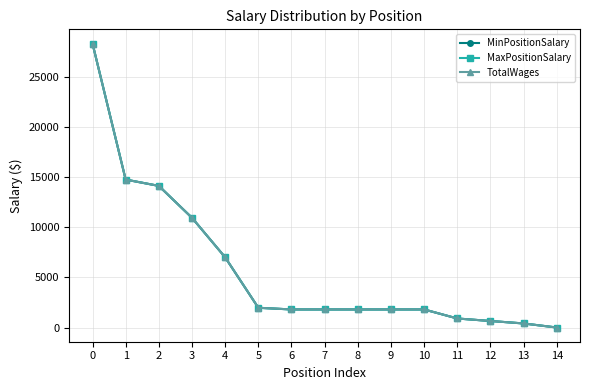

What is the difference between the TotalWages values at 3 and 0?

17363